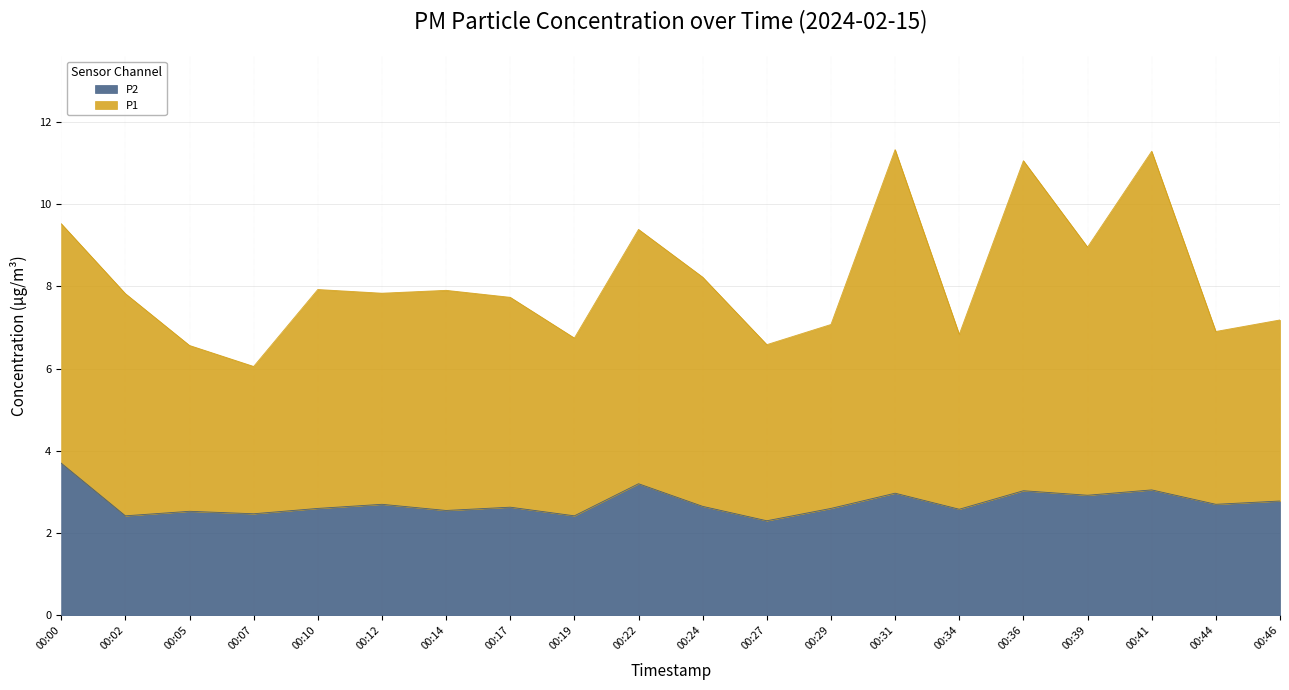

What is the difference between the maximum and second lowest values in the P2 series?

1.3